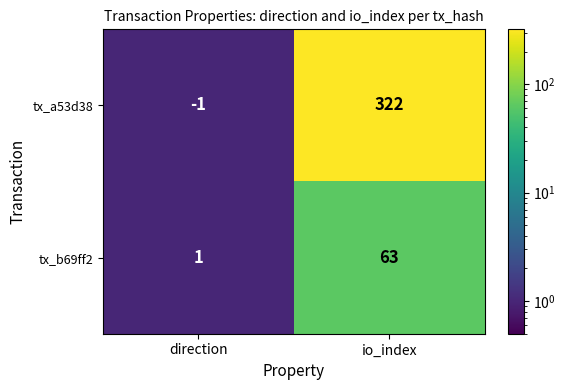

Which series has the largest total across all categories?

tx_a53d38